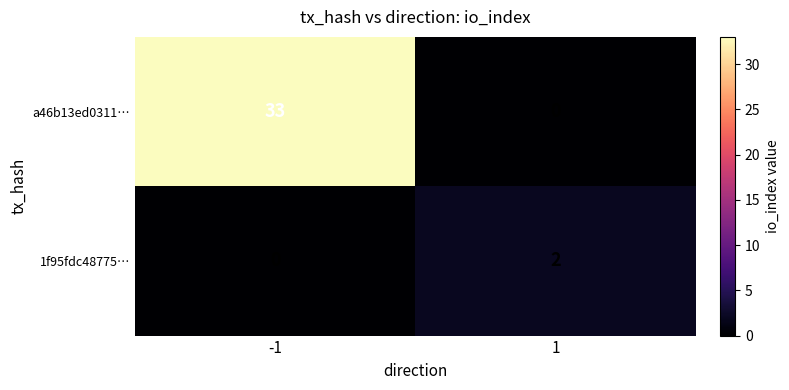

Read the a46b13ed0311… value at -1, to the nearest 10.

30